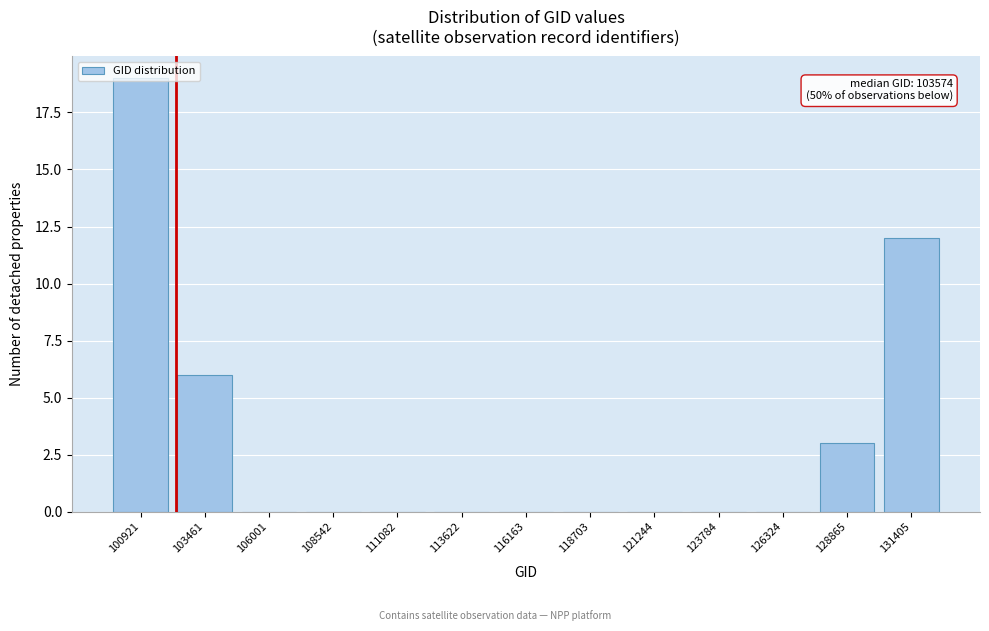

What is the sum of all values?

40